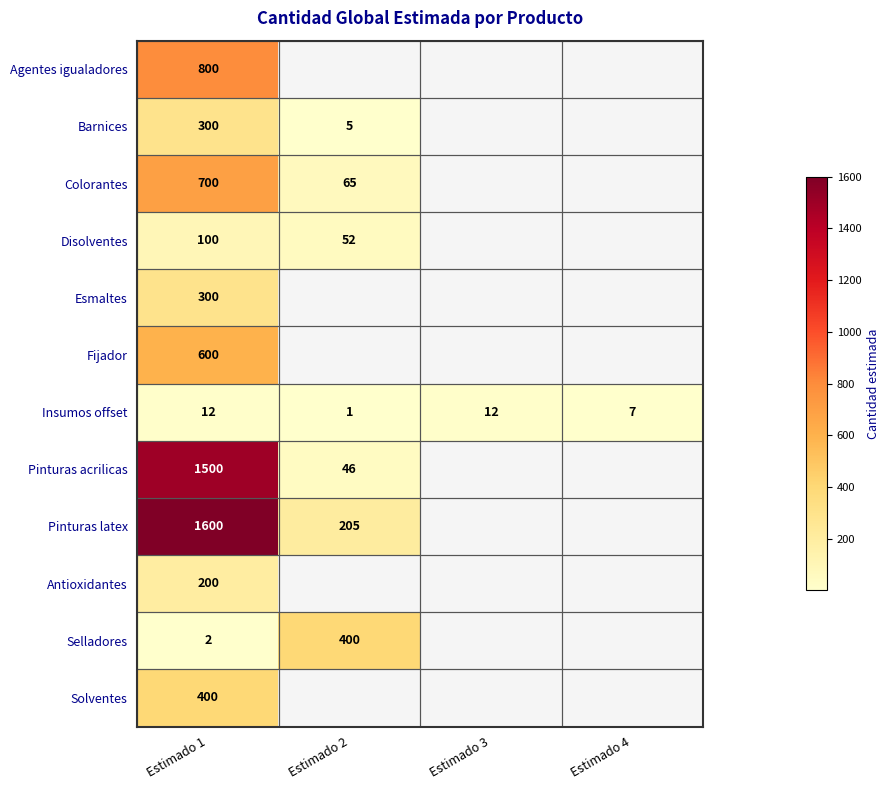

Read the Insumos offset value at Estimado 4.

7